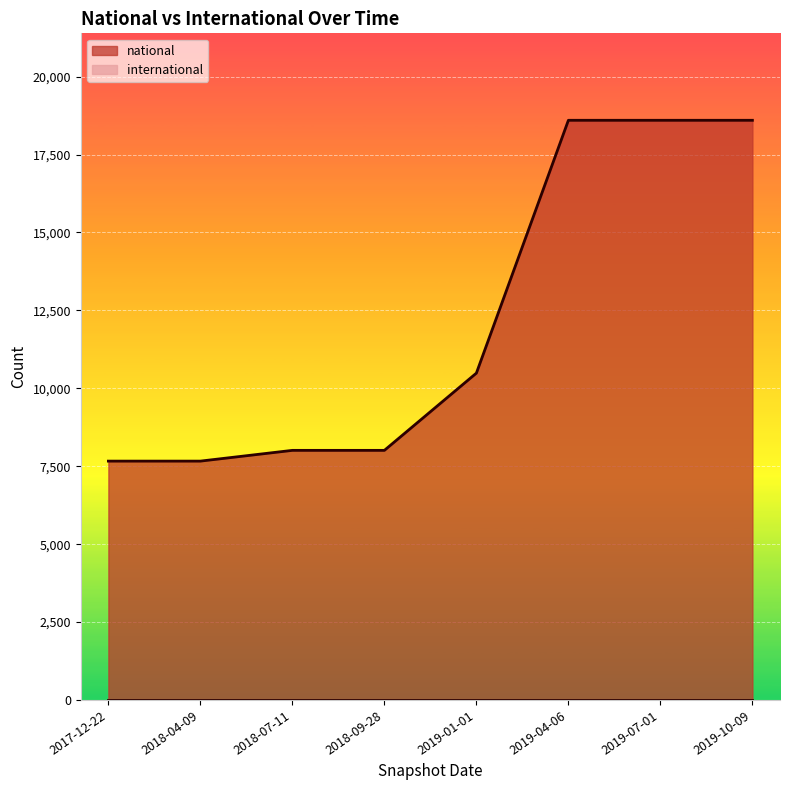

True or false: there are more than 0 points higher than both neighbors.

False